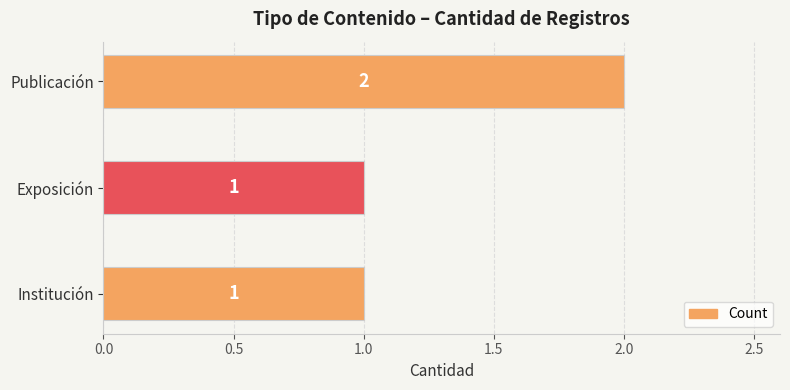

What is the sum of the values at Institución and Publicación?

3